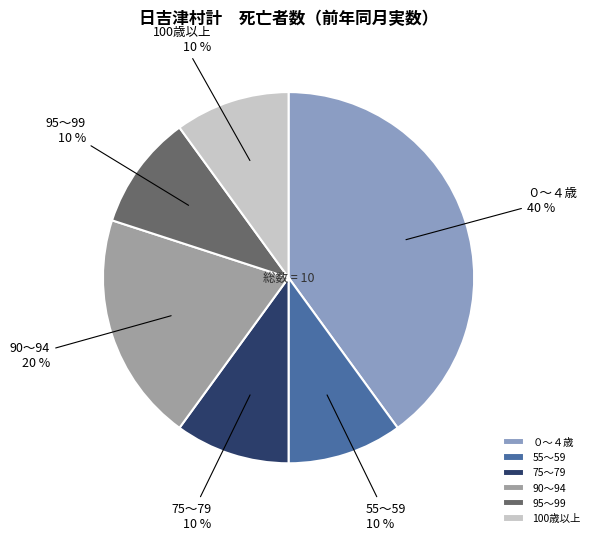

How many slices are in this pie chart?

6